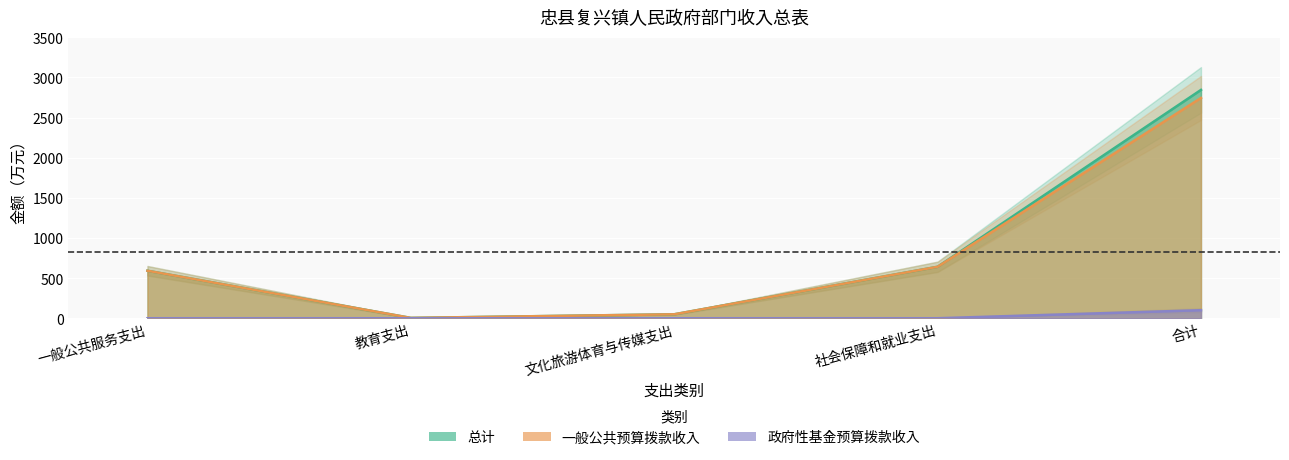

What is the difference between the second highest and minimum values in the 一般公共预算拨款收入 series?

636.9